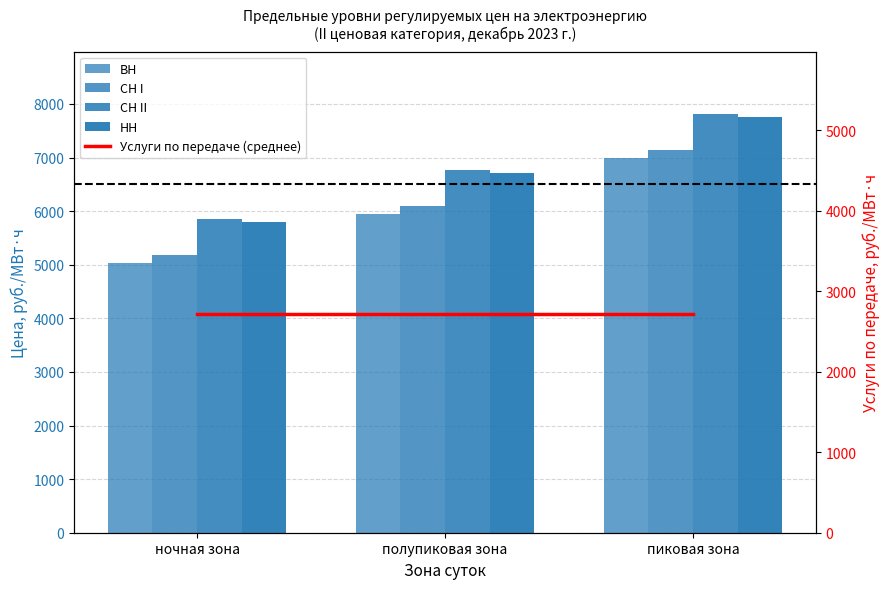

What is the maximum value for СН II?

7807.0